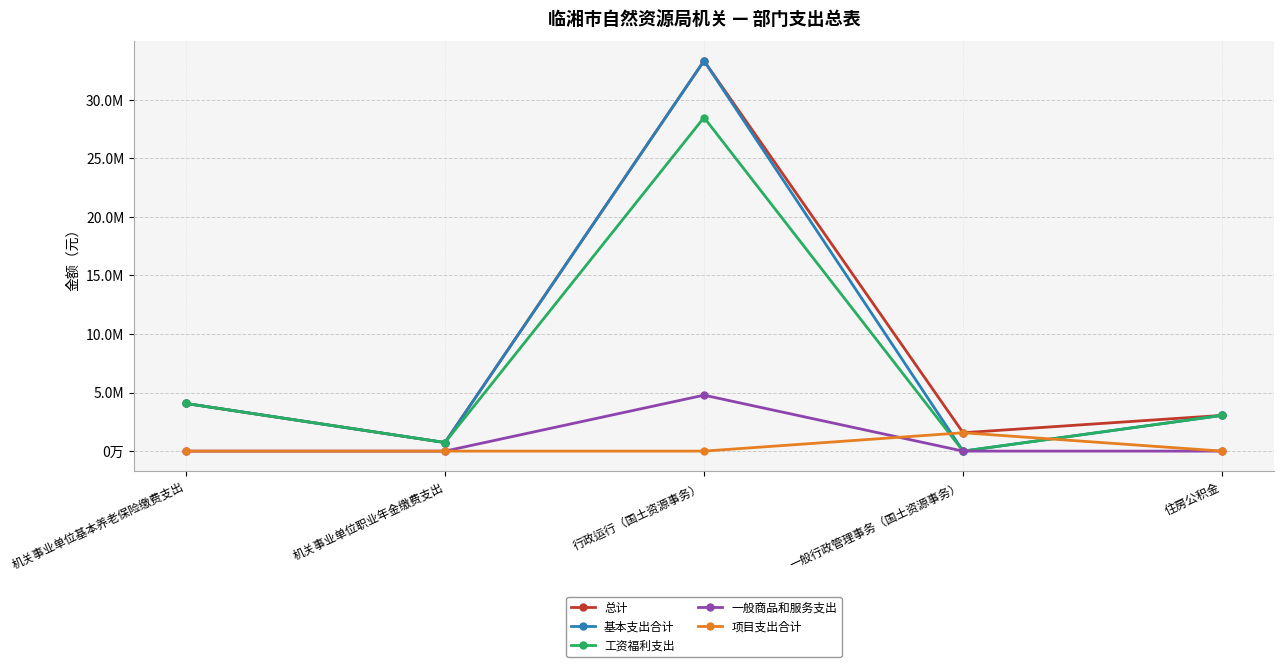

What are all the series names shown in the legend?

总计, 基本支出合计, 工资福利支出, 一般商品和服务支出, 项目支出合计